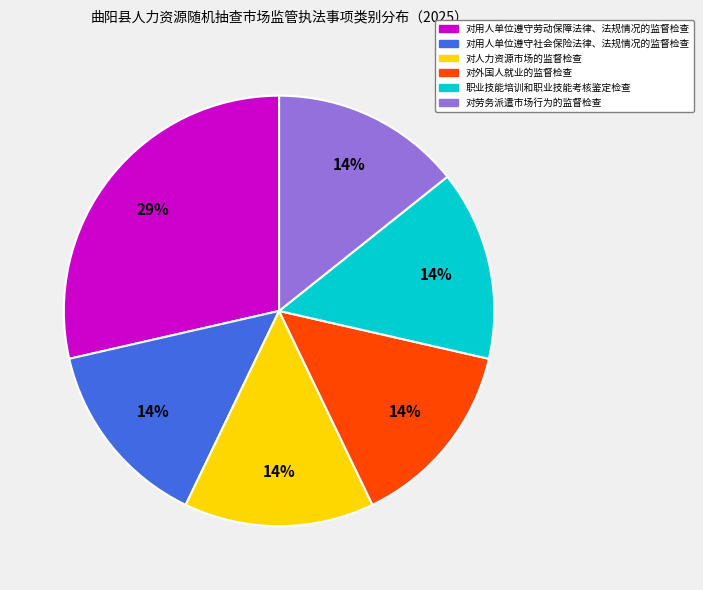

To the nearest percent, what is the average slice percentage?

17%